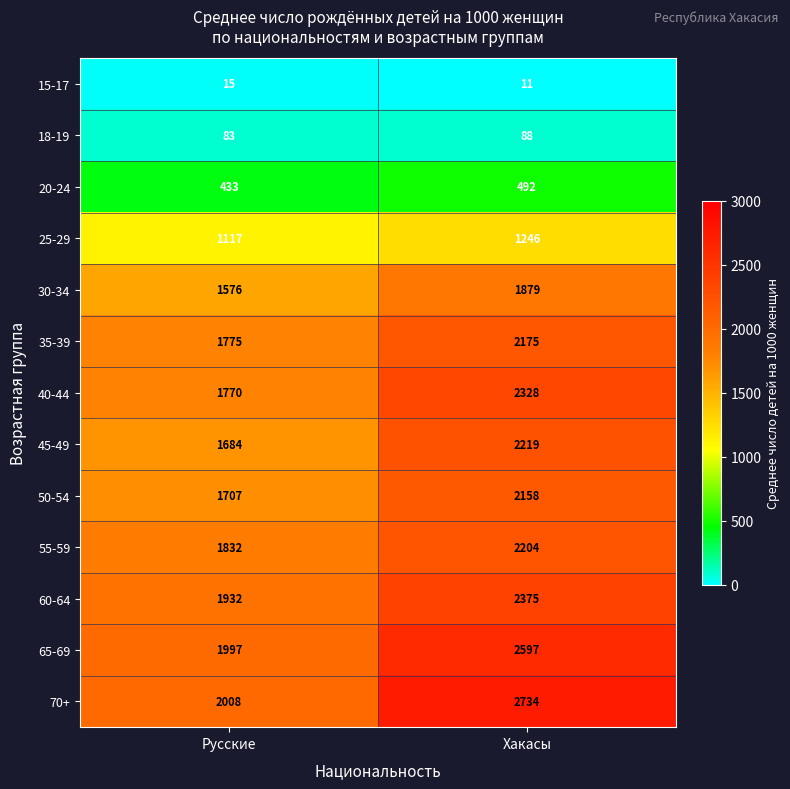

Which category has the highest value across all series?

Хакасы